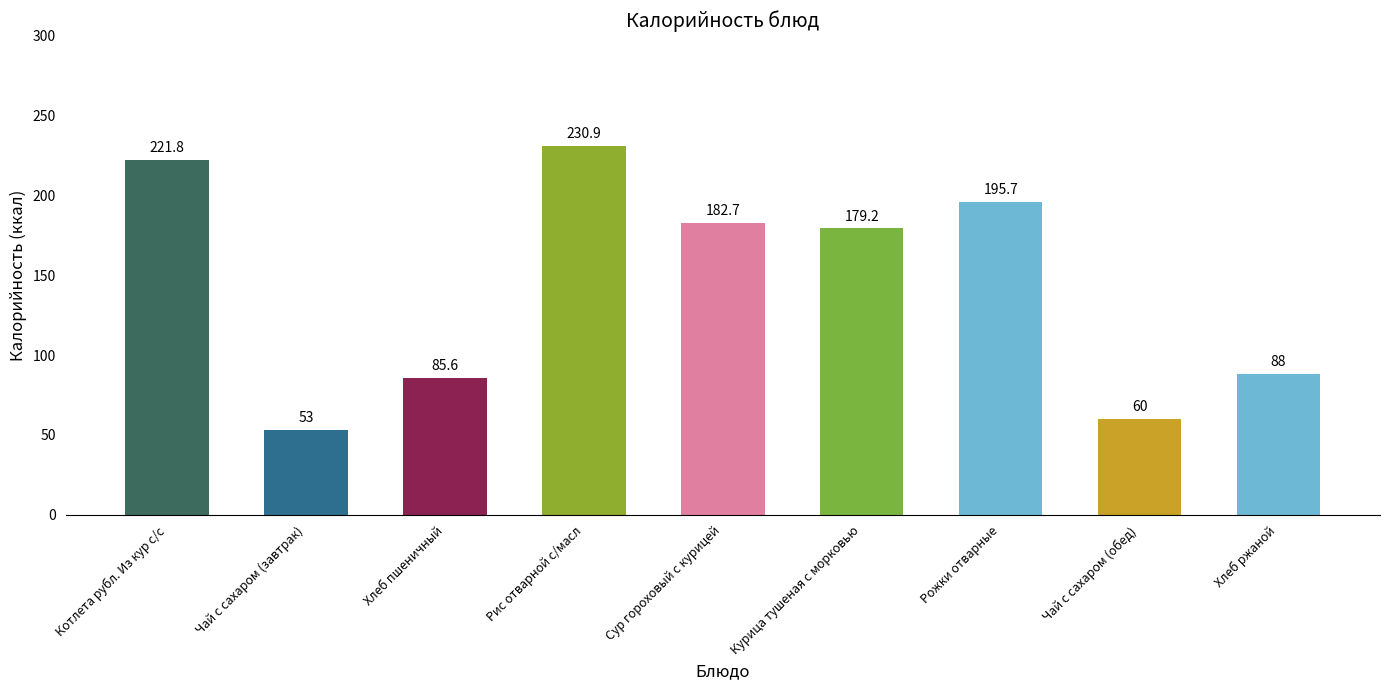

What is the value of the 7th bar from the left?

195.7